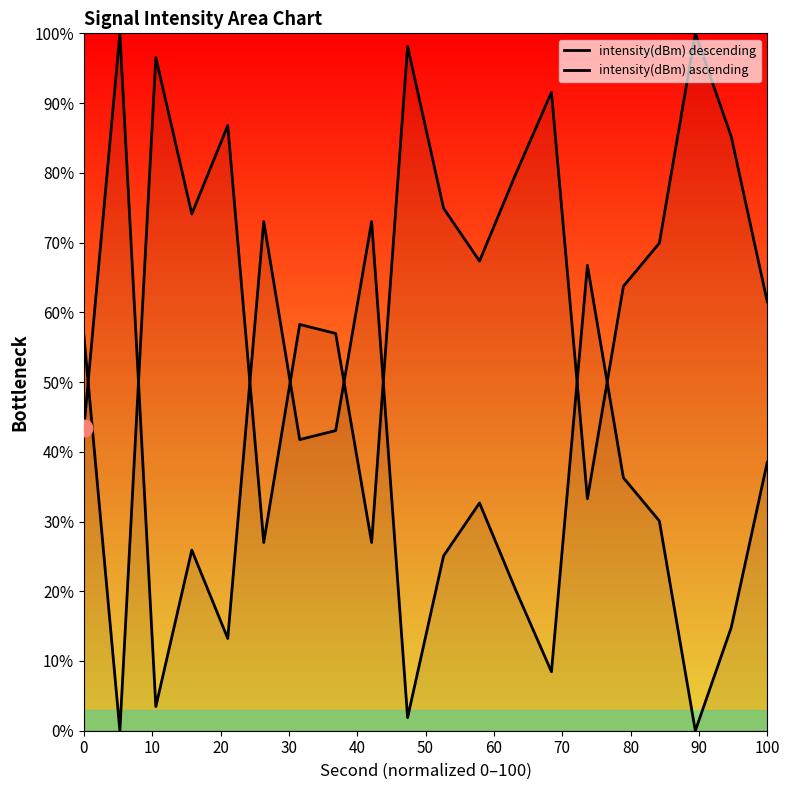

How many lines are shown in the chart?

2